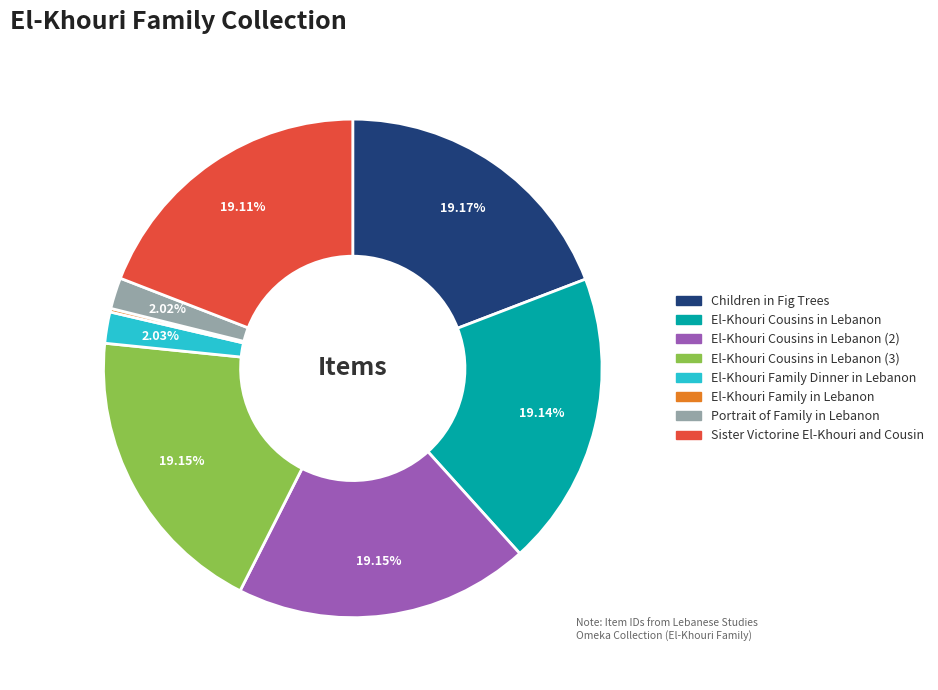

Does any single category account for the majority?

No